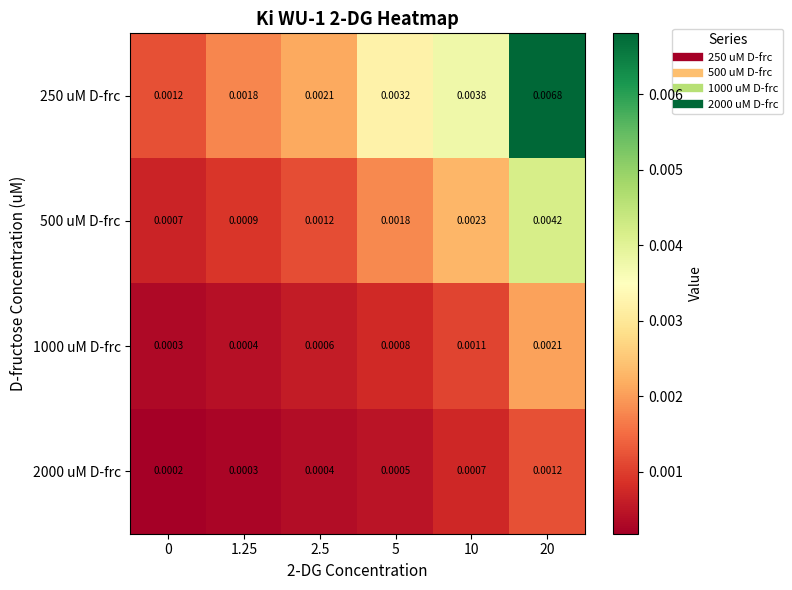

Is the value of 2000 uM D-frc at 1.25 greater than the value of 250 uM D-frc at 2.5?

No